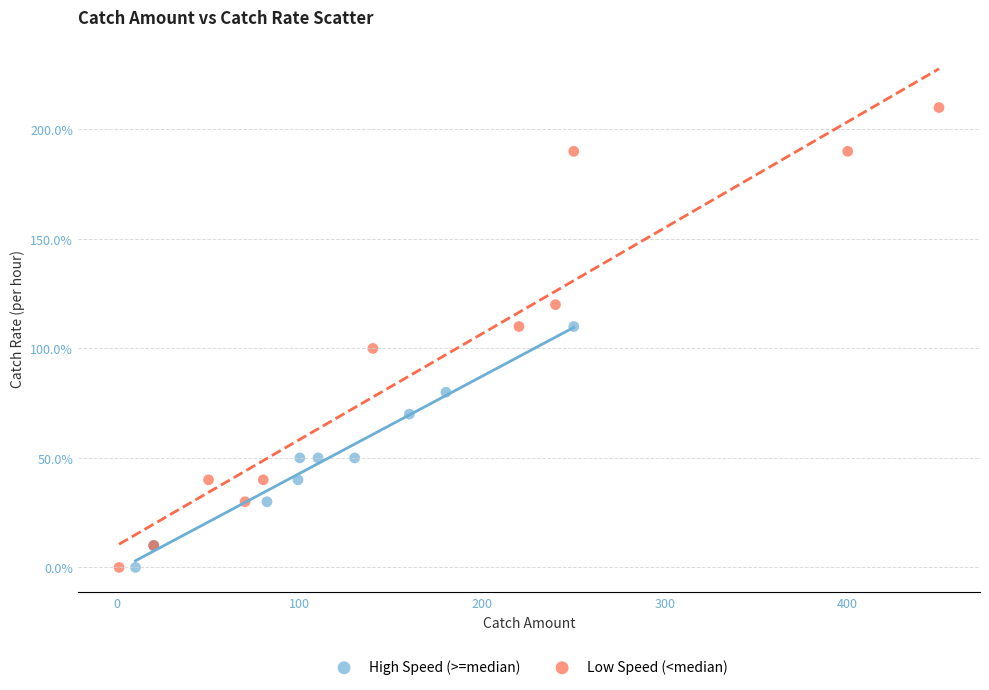

What are all the series names shown in the legend?

High Speed (>=median), Low Speed (<median)